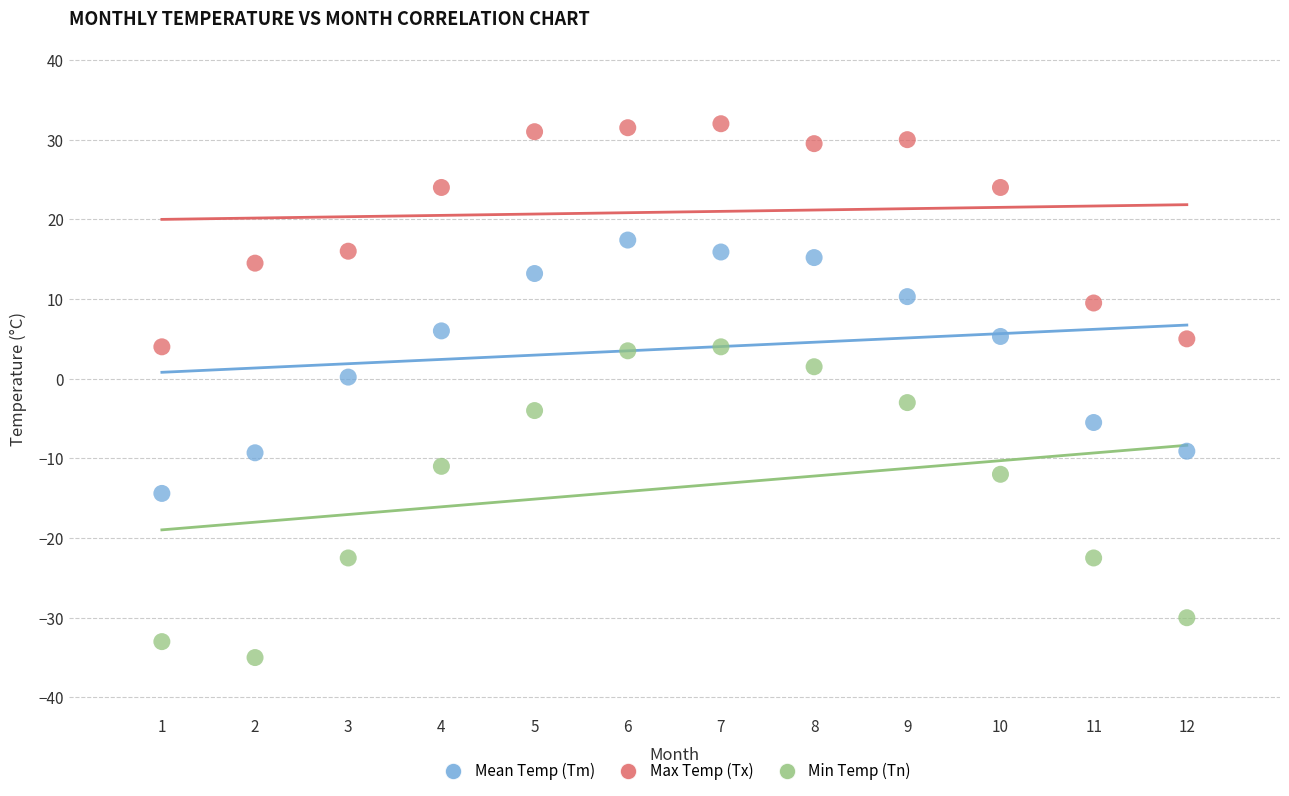

Which series reaches the maximum Y coordinate?

Max Temp (Tx)